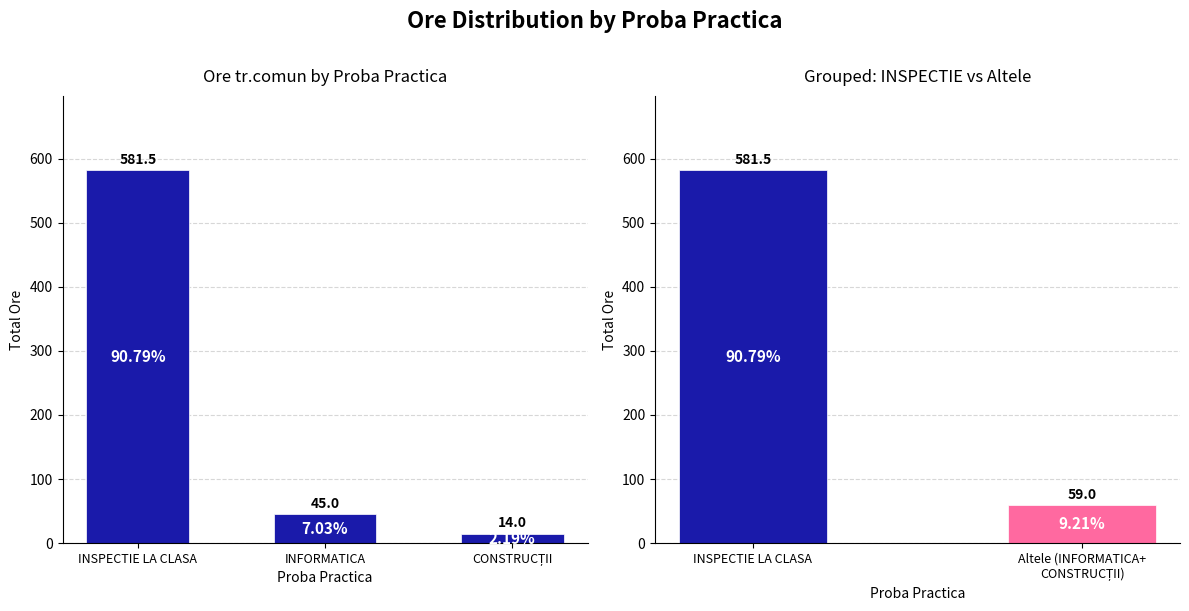

Are the bars horizontal?

No